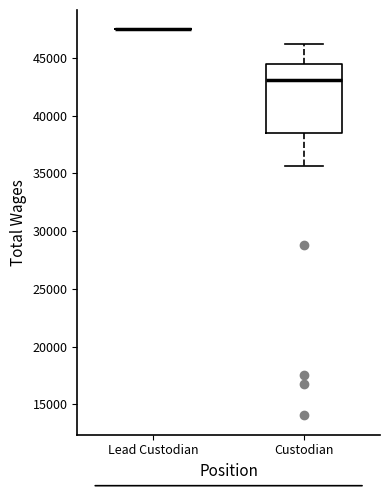

Reading left to right, transcribe this box plot: for each box, give where its median line is, the range the box spans, and where its two whiskers end, as read against the y-axis. The values are not printed on the chart, so give them approximately, as read against the axis.

Lead Custodian: box collapsed to a line at 47500, whiskers 47500 to 47500
Custodian: median 43000, box 38500 to 44500, whiskers 35500 to 46000